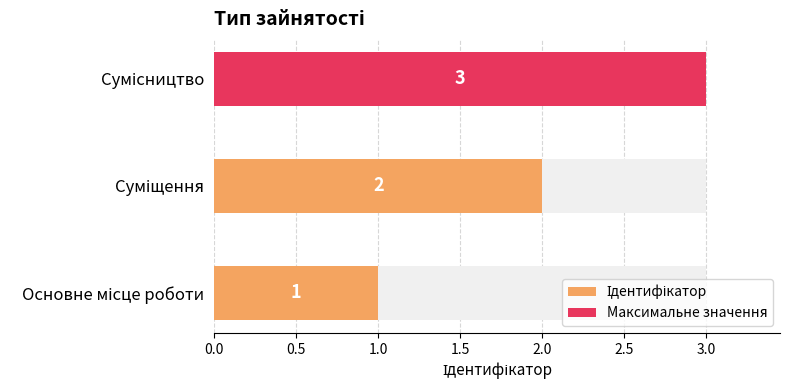

True or false: the data shows 1 at Основне місце роботи.

True